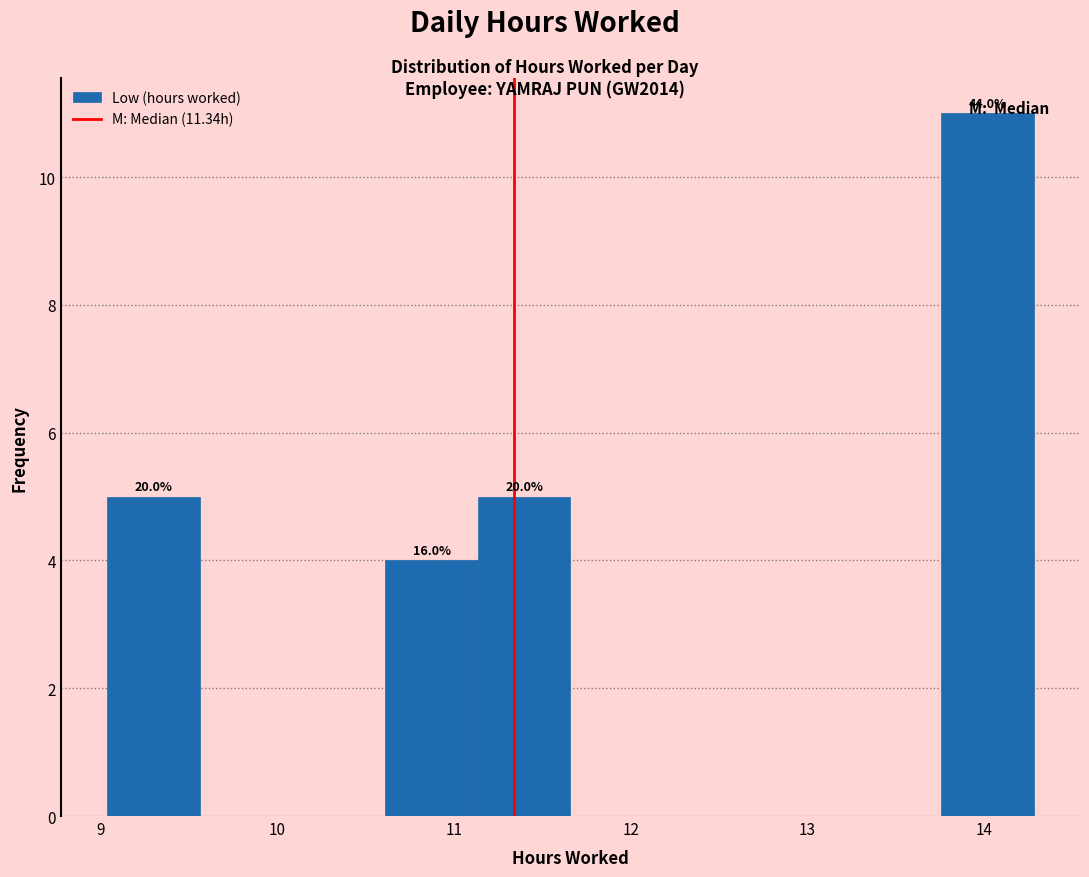

Which range on the x-axis has the tallest bar?

13.8 to 14.3